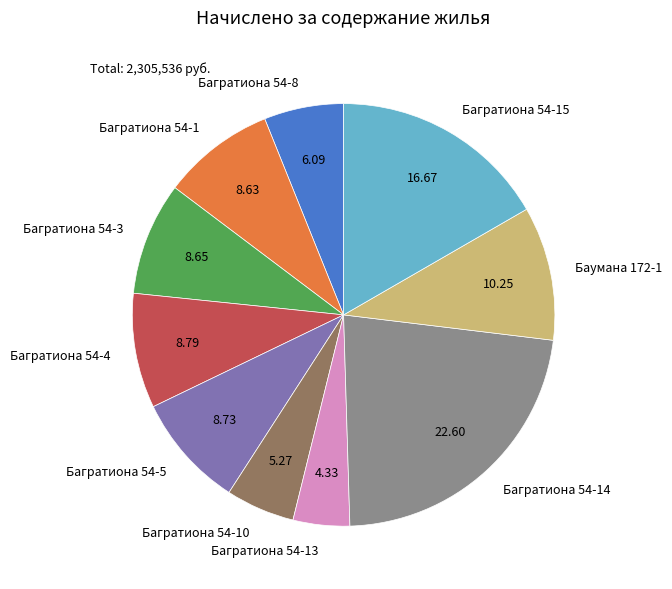

Count the number of slices in the pie.

10